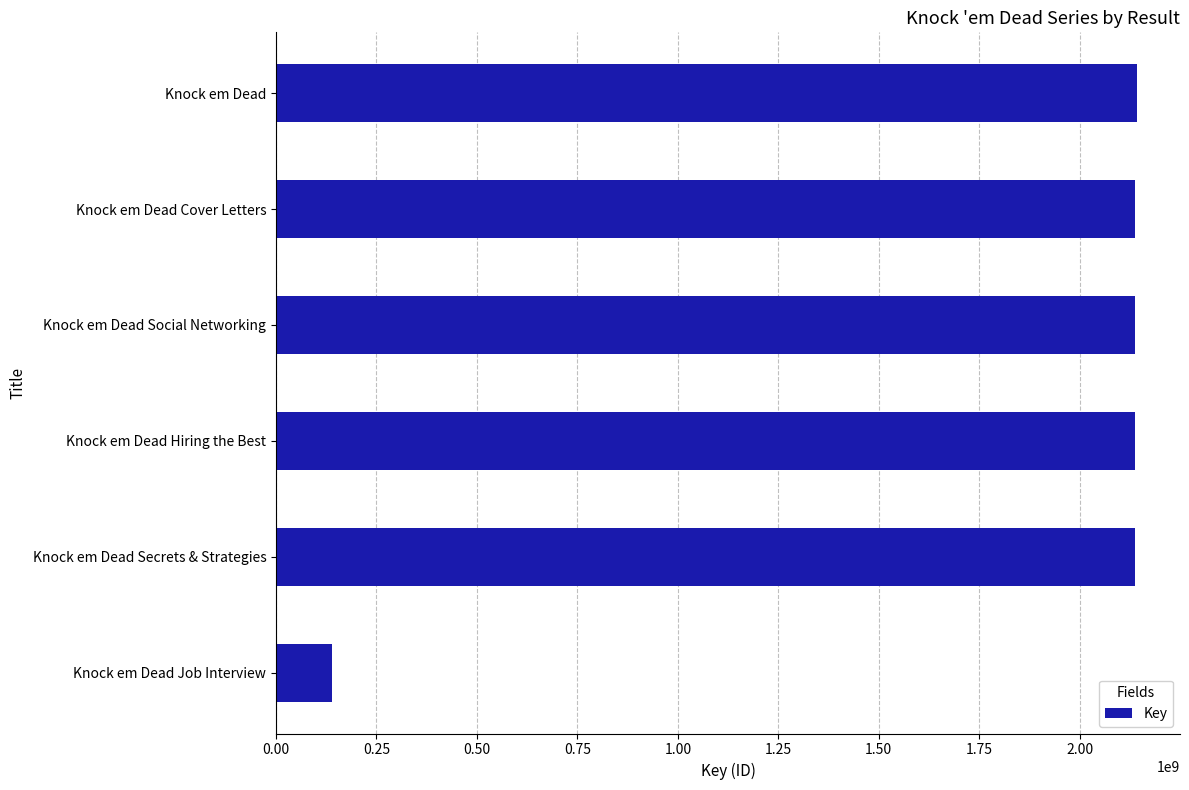

At which category does the chart reach its minimum across all series?

Knock em Dead Job Interview